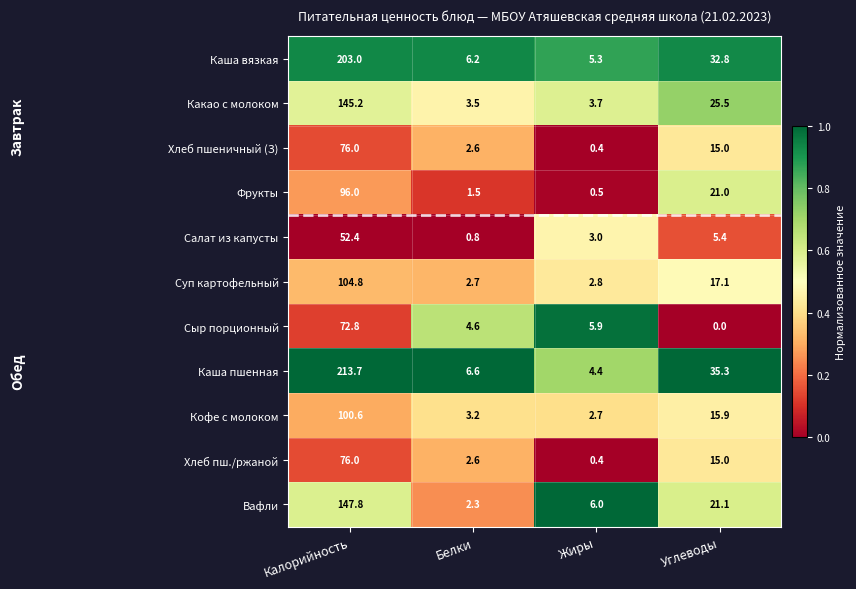

Which series changed the most between Белки and Углеводы?

Каша пшенная